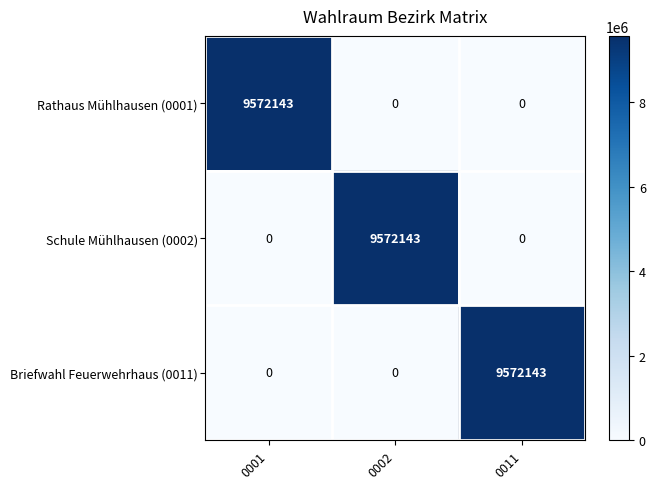

What is the difference between the highest and lowest values at 0001?

9572143